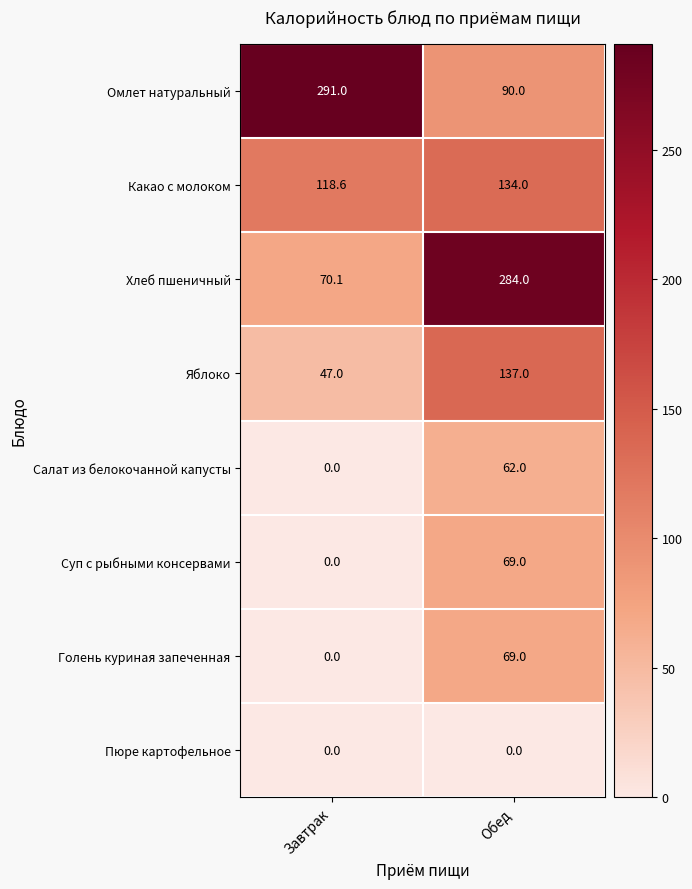

How many distinct data groups are displayed?

8